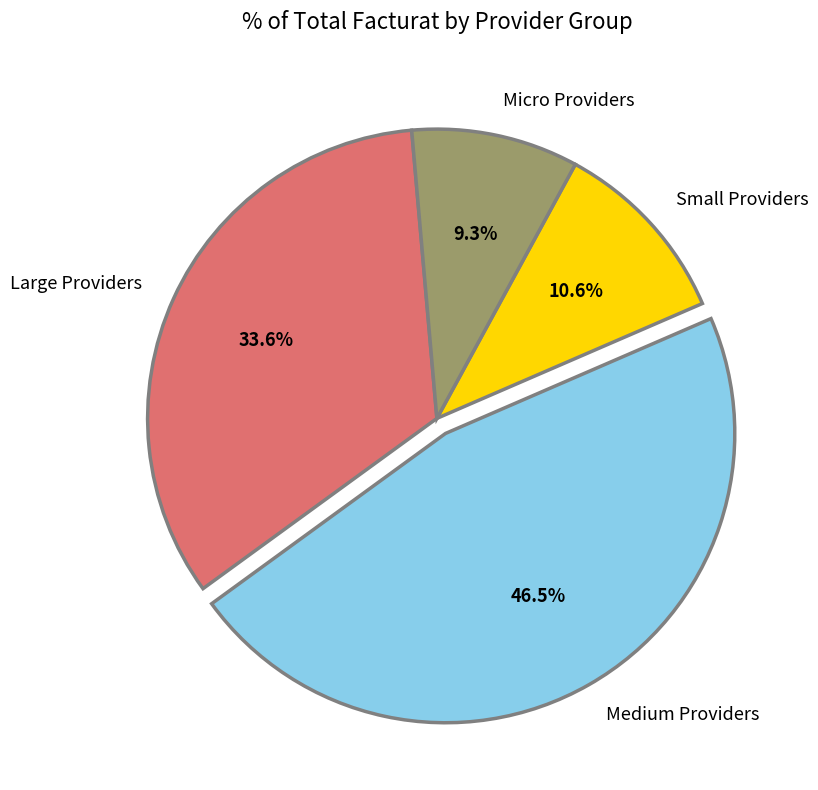

Rank the categories by value from lowest to highest.

Micro Providers, Small Providers, Large Providers, Medium Providers